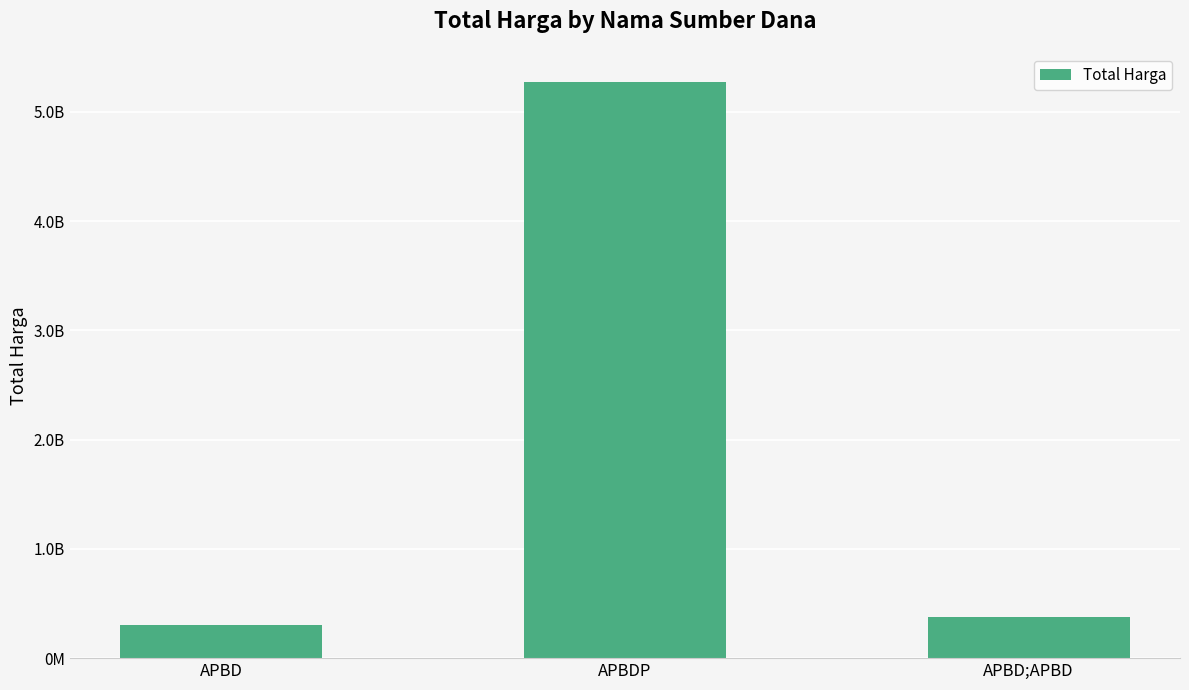

What is the maximum value shown in the chart?

5275764740